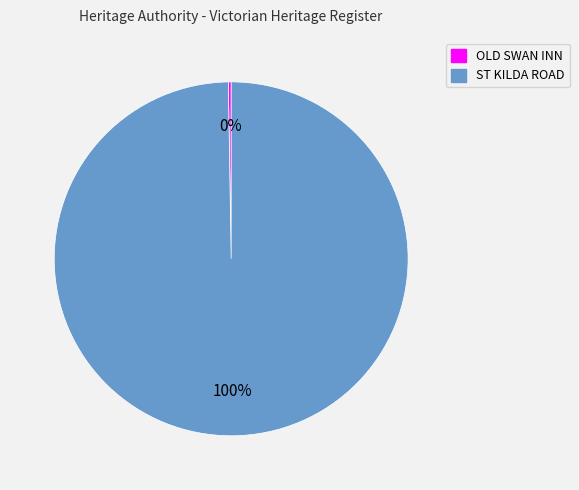

What percentage is the ST KILDA ROAD slice, to the nearest percent?

100%